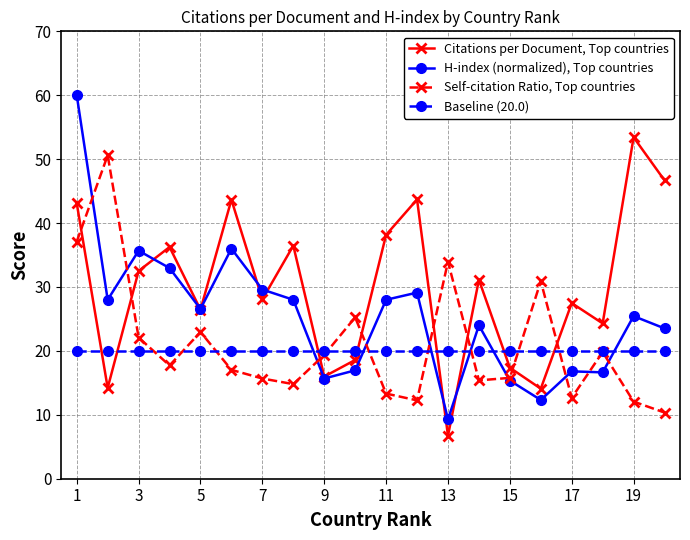

What is the minimum value shown in the chart?

6.7